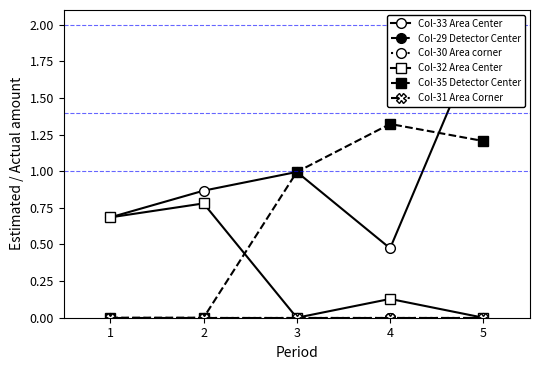

At which category is the sum across all series the highest?

5